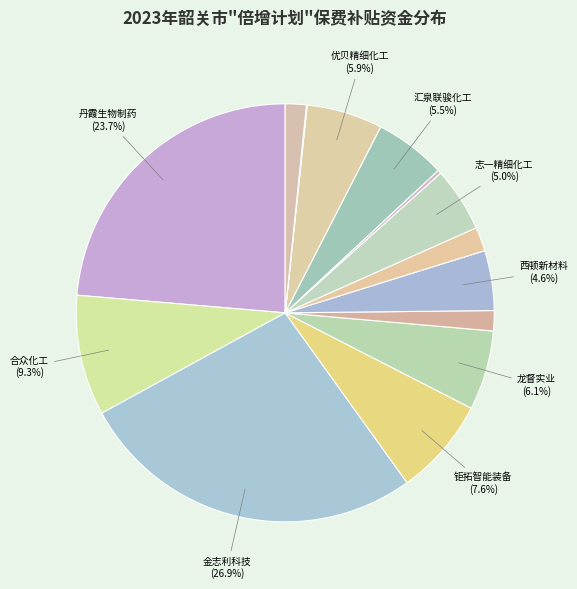

Is there a majority slice in this chart?

No